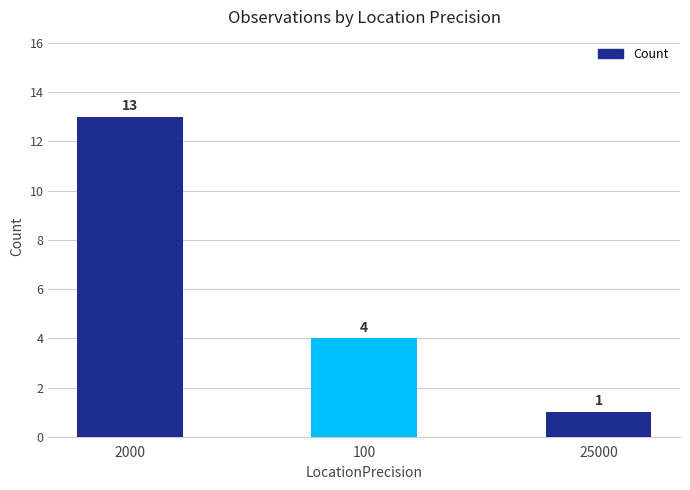

What position from the left is 2000?

1